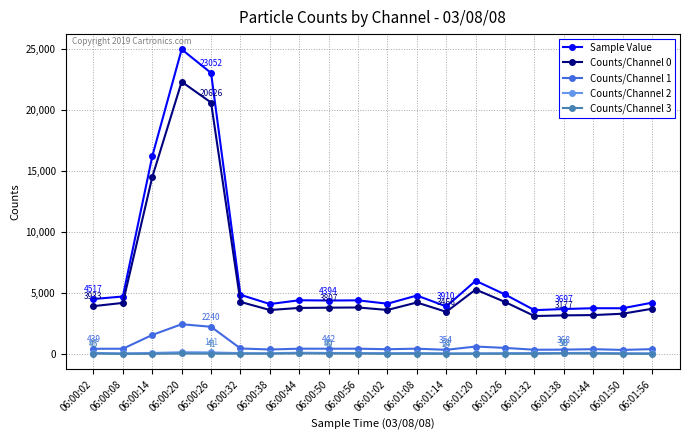

True or false: Counts/Channel 3 and Counts/Channel 0 cross at least once.

False